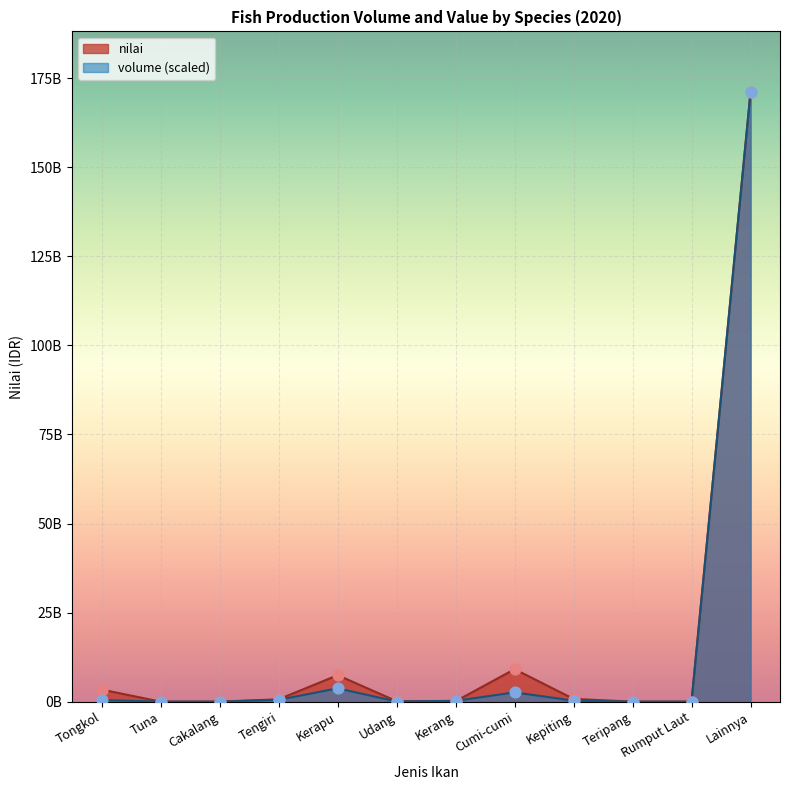

Which series has the largest Y range (max minus min)?

nilai